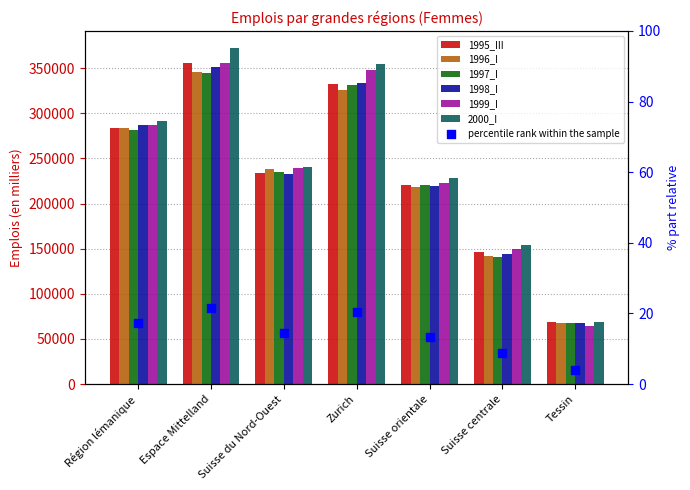

Which series has the largest Y range (max minus min)?

2000_I